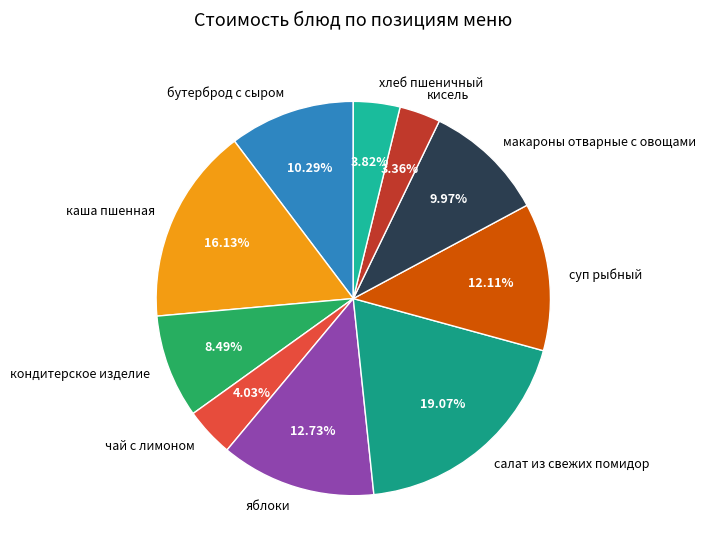

Which category has the biggest portion of the pie?

салат из свежих помидор